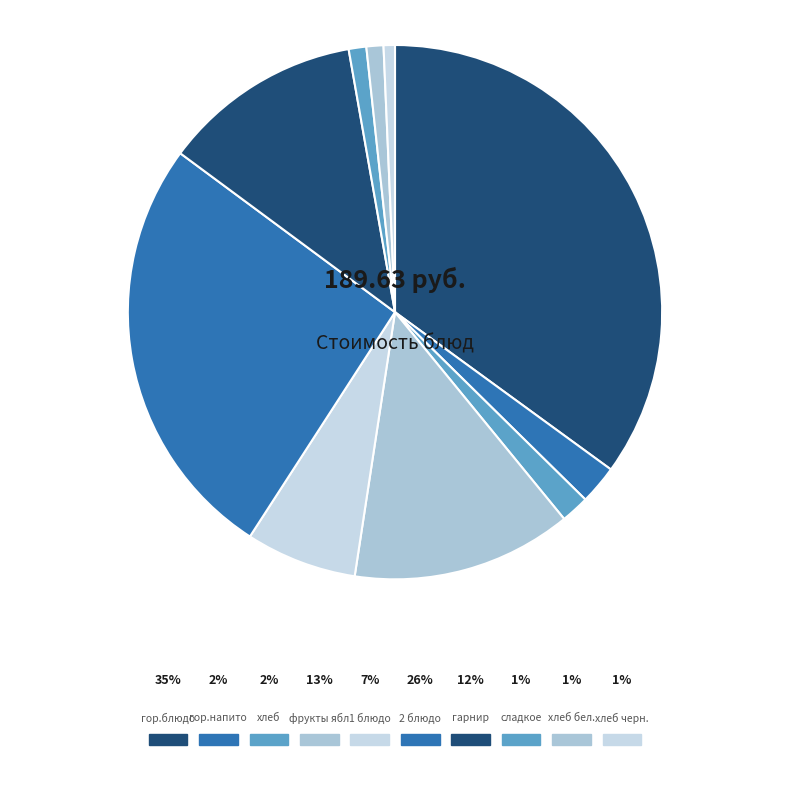

How many slices are in this pie chart?

10